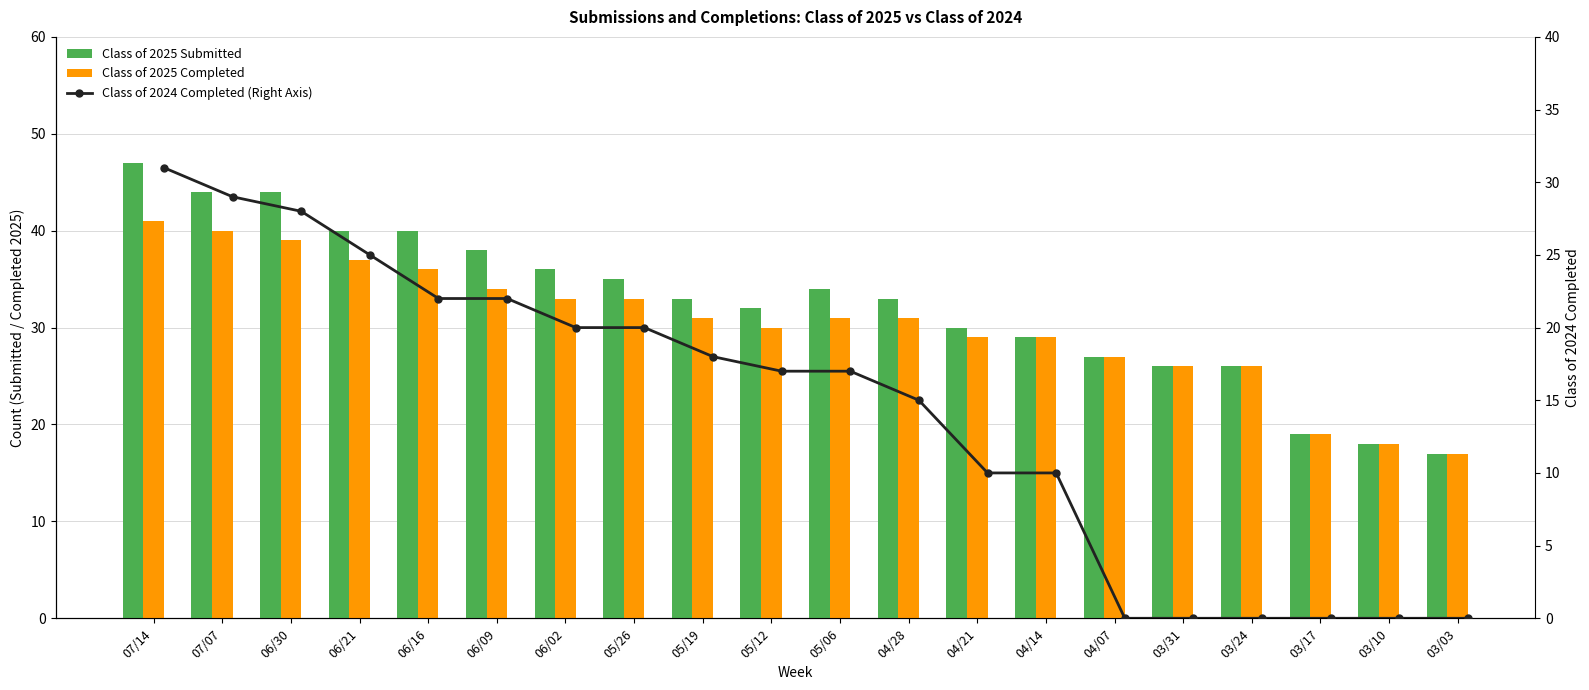

Does the chart contain any negative values?

No